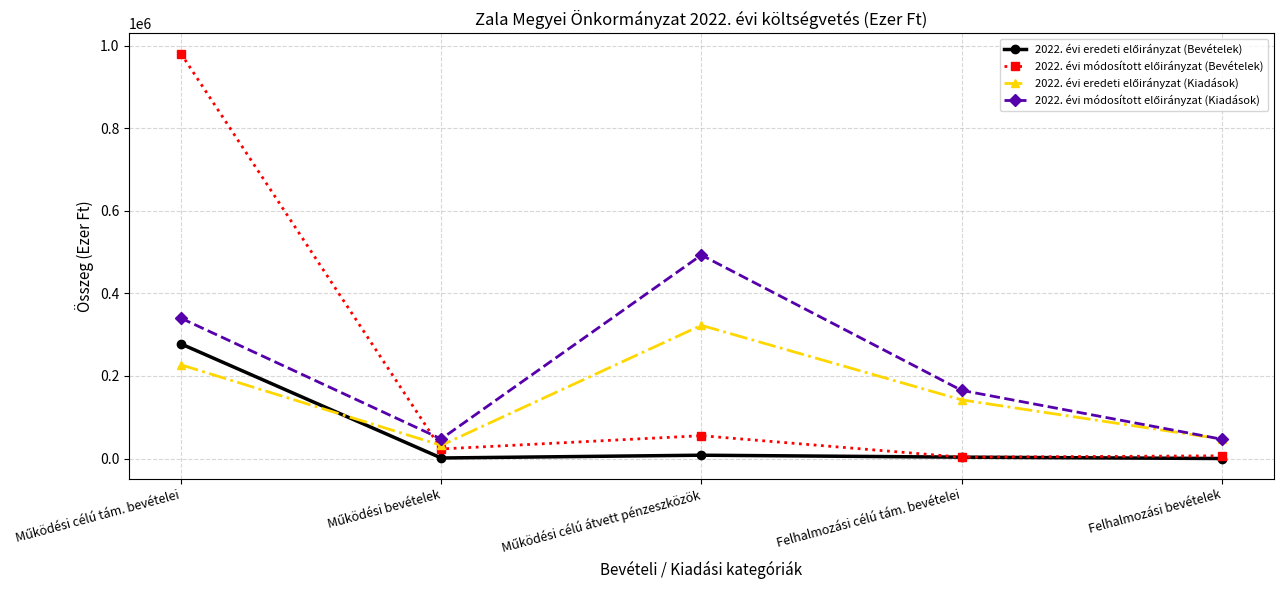

What is the label of the 5th point from the left?

Felhalmozási bevételek